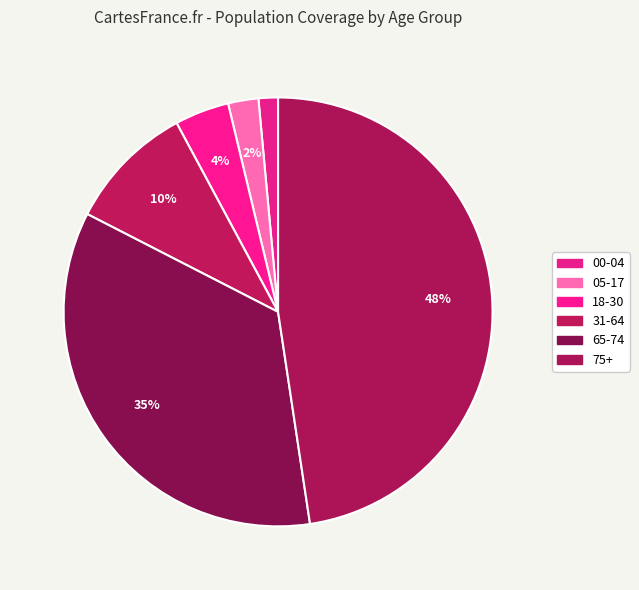

Combined, do 65-74 and 18-30 account for over 50%?

No